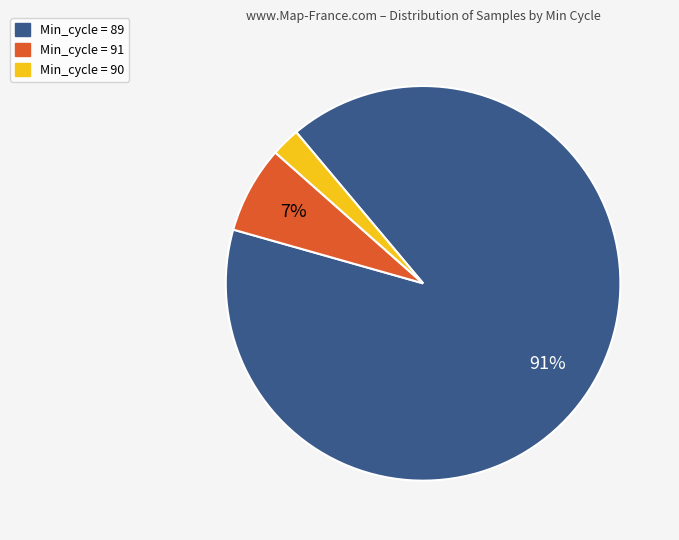

Is there a majority slice in this chart?

Yes